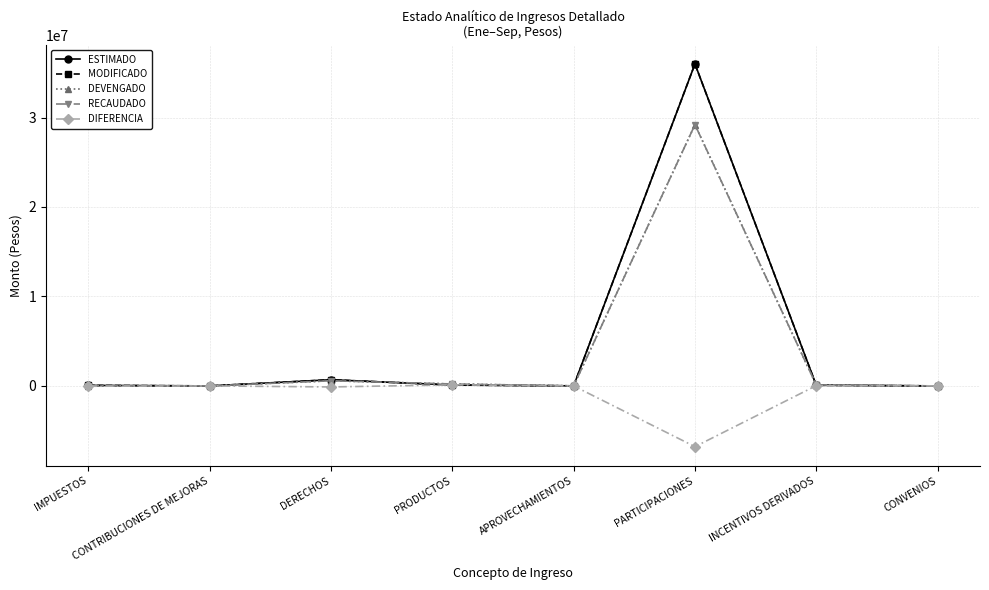

At which category is the sum across all series the highest?

PARTICIPACIONES